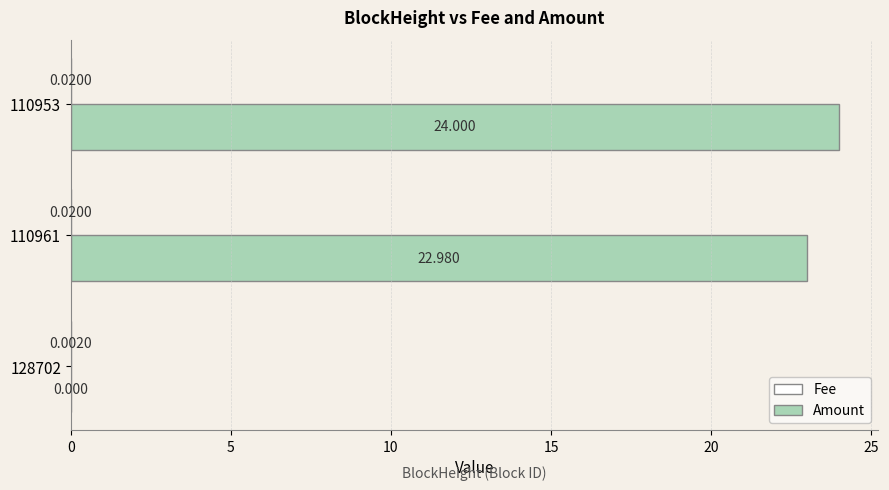

Which series has the largest total across all categories?

Amount